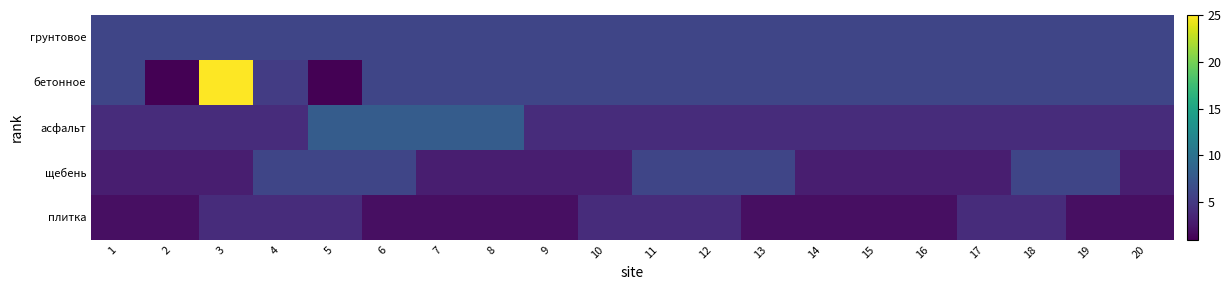

Reading left to right, what are all the values shown in this chart?

грунтовое: 1=6.0	2=6.0	3=6.0	4=6.0	5=6.0	6=6.0	7=6.0	8=6.0	9=6.0	10=6.0	11=6.0	12=6.0	13=6.0	14=6.0	15=6.0	16=6.0	17=6.0	18=6.0	19=6.0	20=6.0
бетонное: 1=6.0	2=1.0	3=25.0	4=5.2	5=1.0	6=6.0	7=6.0	8=6.0	9=6.0	10=6.0	11=6.0	12=6.0	13=6.0	14=6.0	15=6.0	16=6.0	17=6.0	18=6.0	19=6.0	20=6.0
асфальт: 1=4.0	2=4.0	3=4.0	4=4.0	5=8.0	6=8.0	7=8.0	8=8.0	9=4.0	10=4.0	11=4.0	12=4.0	13=4.0	14=4.0	15=4.0	16=4.0	17=4.0	18=4.0	19=4.0	20=4.0
щебень: 1=3.0	2=3.0	3=3.0	4=6.0	5=6.0	6=6.0	7=3.0	8=3.0	9=3.0	10=3.0	11=6.0	12=6.0	13=6.0	14=3.0	15=3.0	16=3.0	17=3.0	18=6.0	19=6.0	20=3.0
плитка: 1=2.0	2=2.0	3=4.0	4=4.0	5=4.0	6=2.0	7=2.0	8=2.0	9=2.0	10=4.0	11=4.0	12=4.0	13=2.0	14=2.0	15=2.0	16=2.0	17=4.0	18=4.0	19=2.0	20=2.0